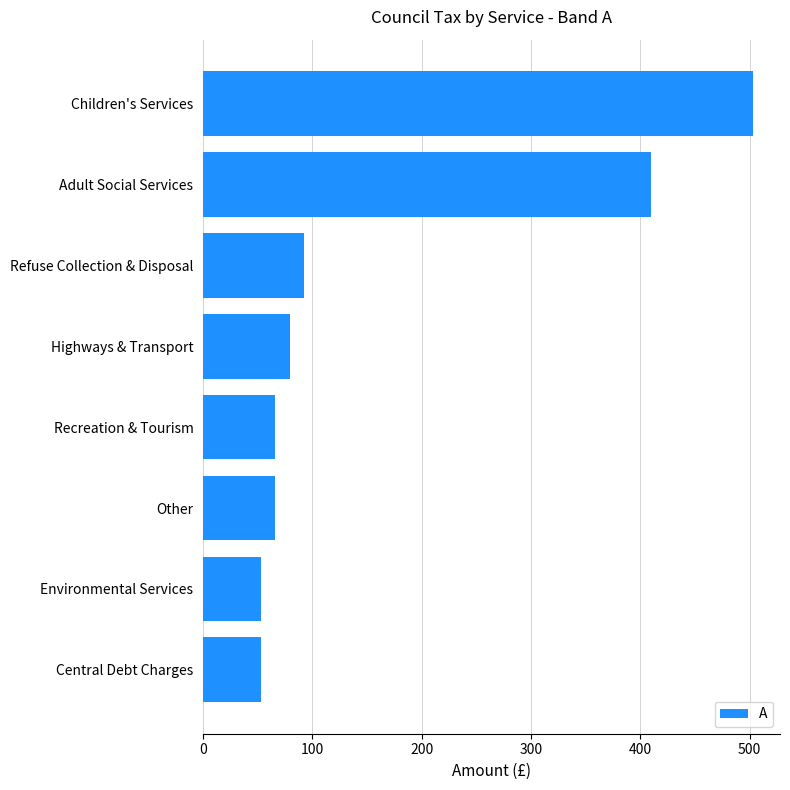

The value at Environmental Services is 52.9. True or false?

True